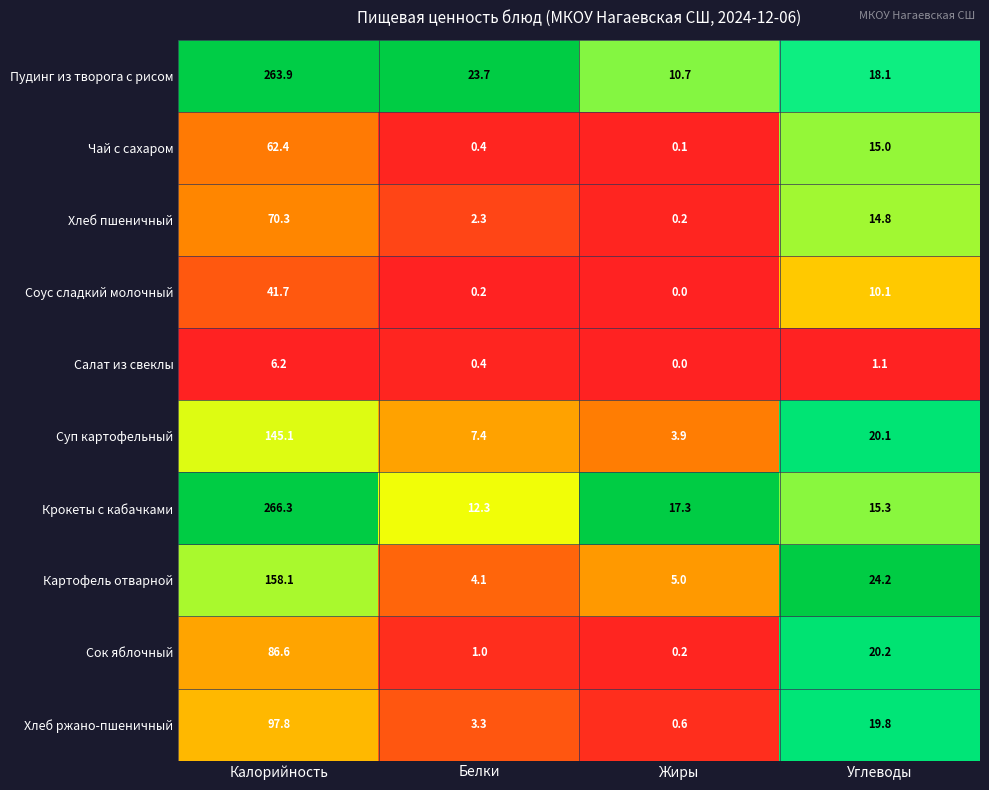

What is the sum of all Соус сладкий молочный values?

52.0